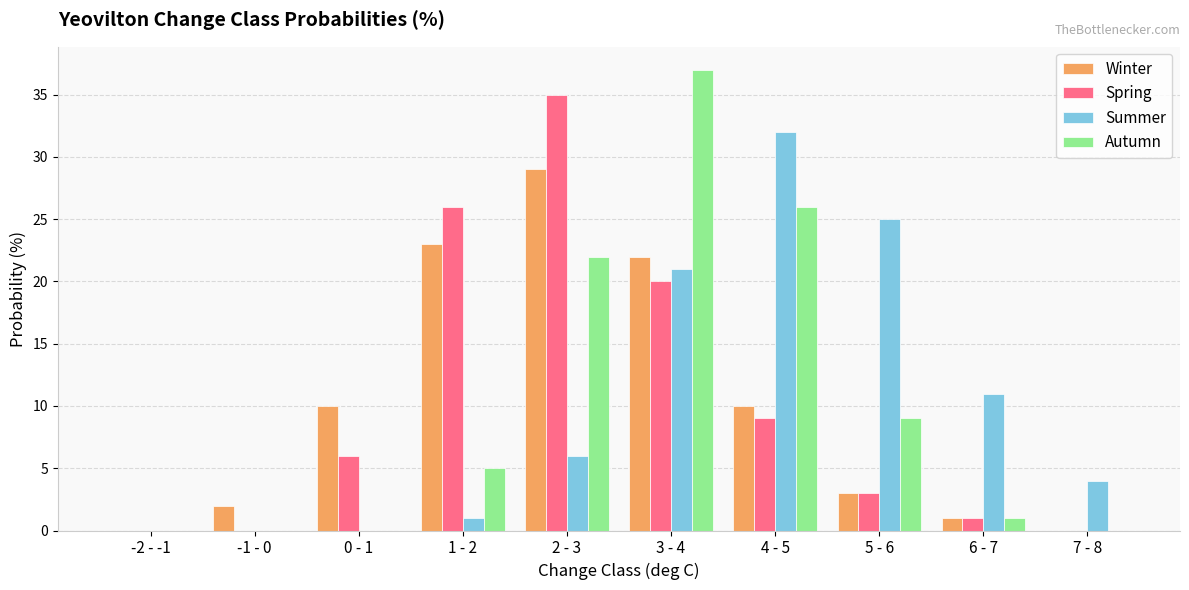

What are all the series names shown in the legend?

Winter, Spring, Summer, Autumn